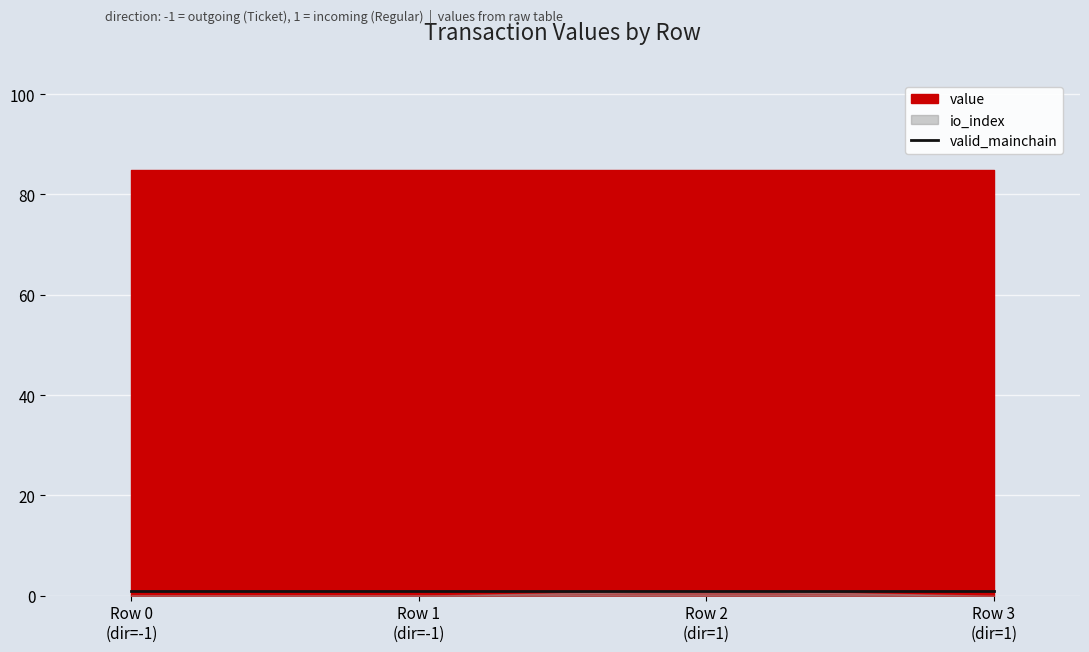

What is the highest value of the value series?

84.8